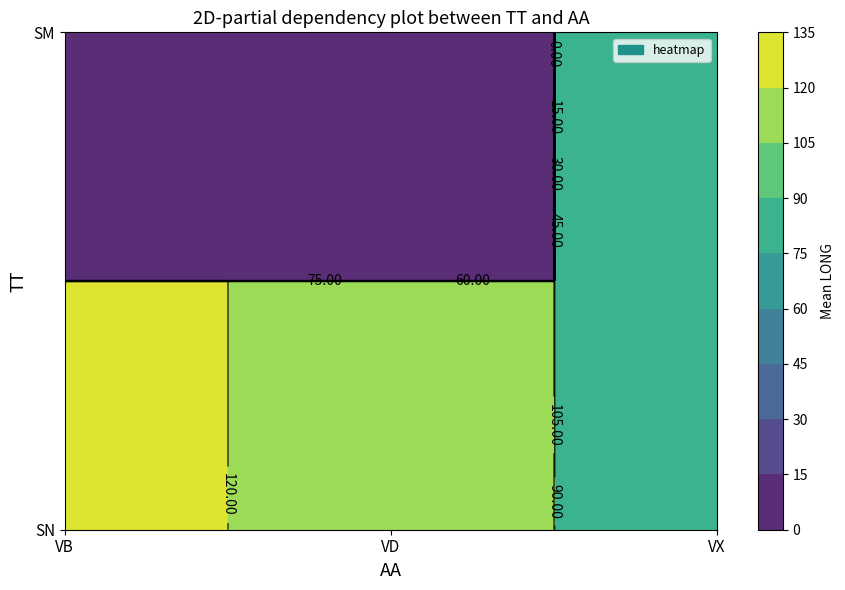

How many values in the SN series are below 97?

1